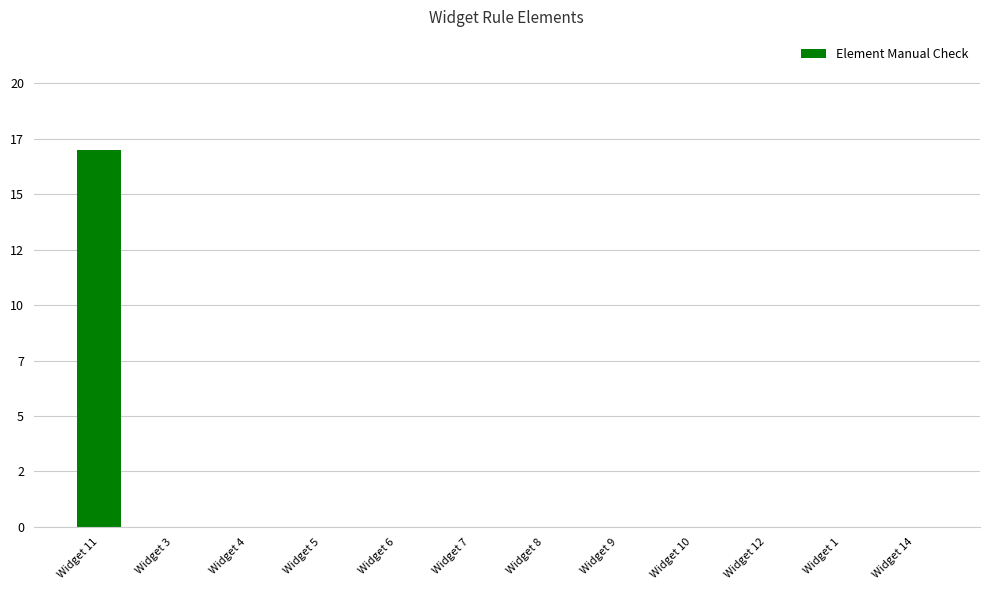

Which label corresponds to the smallest value in the chart?

Widget 3